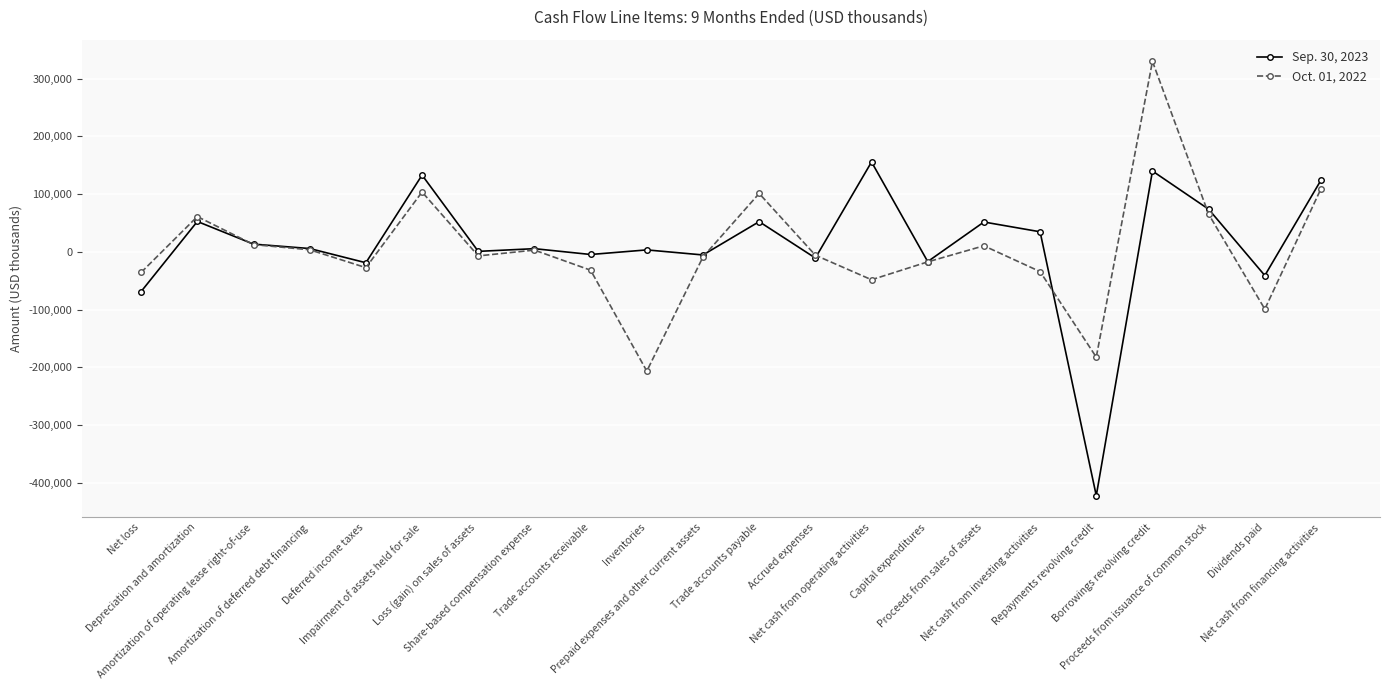

At how many categories does at least one series exceed 83088?

5